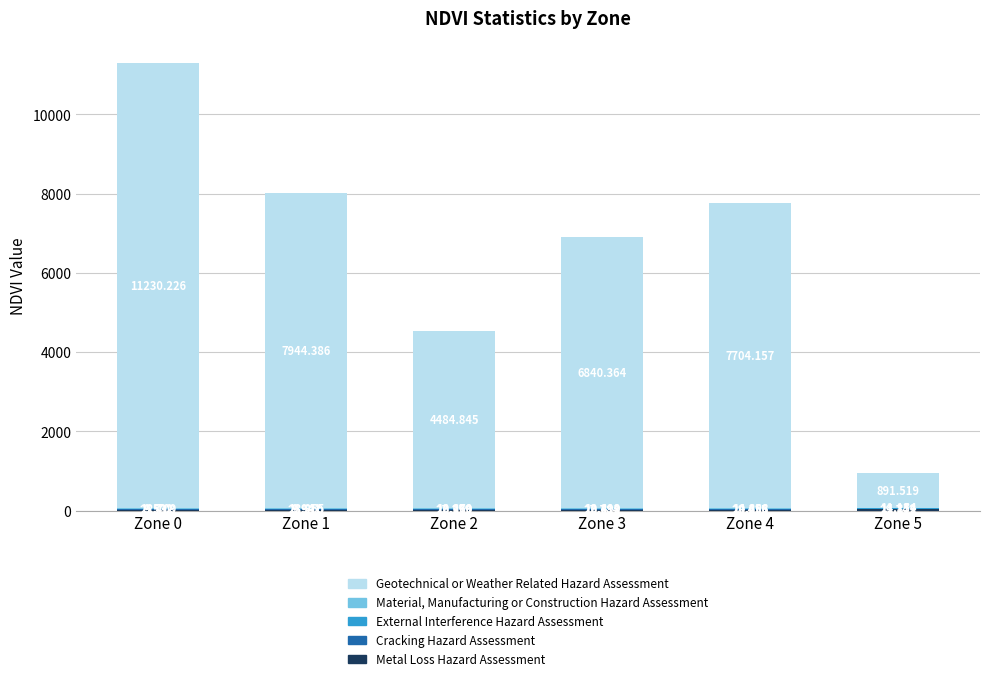

What is the average value of the External Interference Hazard Assessment series?

13.8